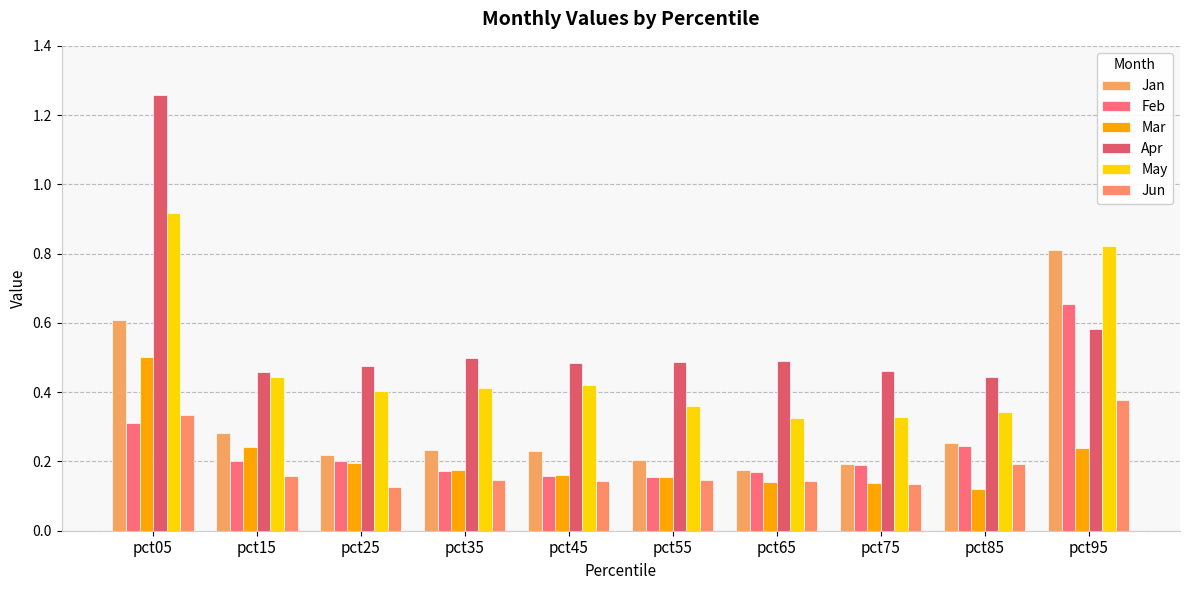

Which series changed the most between pct25 and pct45?

Feb